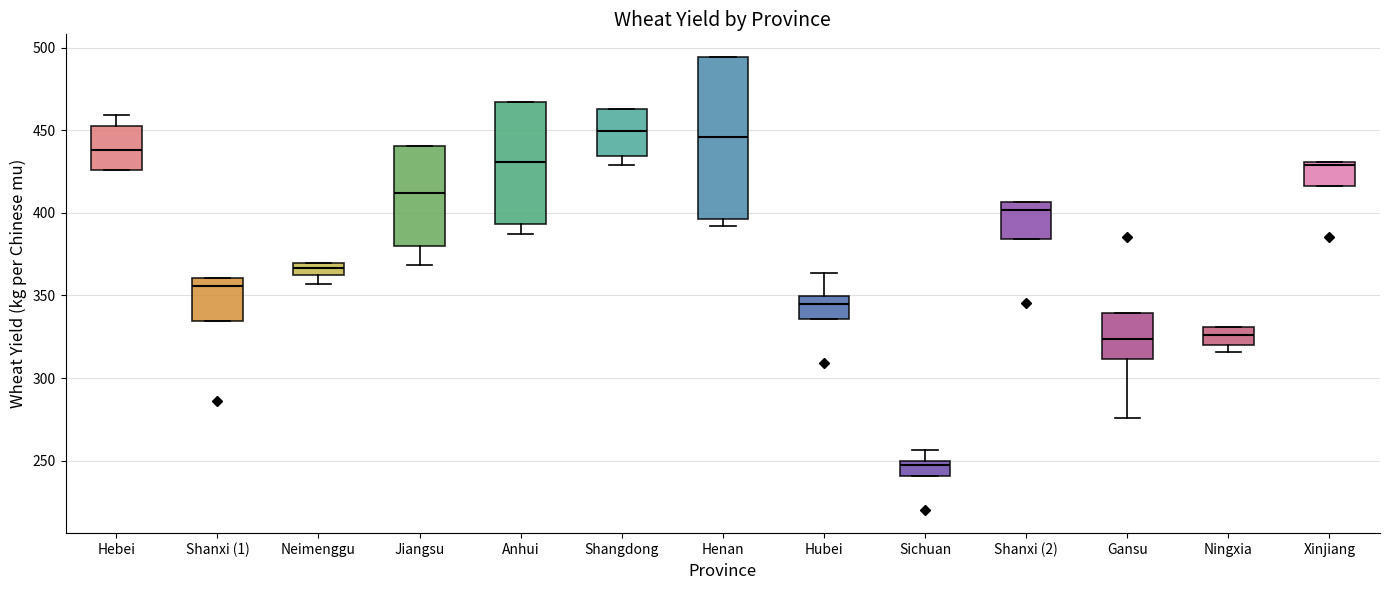

Where is the upper edge of the box for Henan on the y-axis? The values are not printed on the chart, so give them approximately, as read against the axis.

495